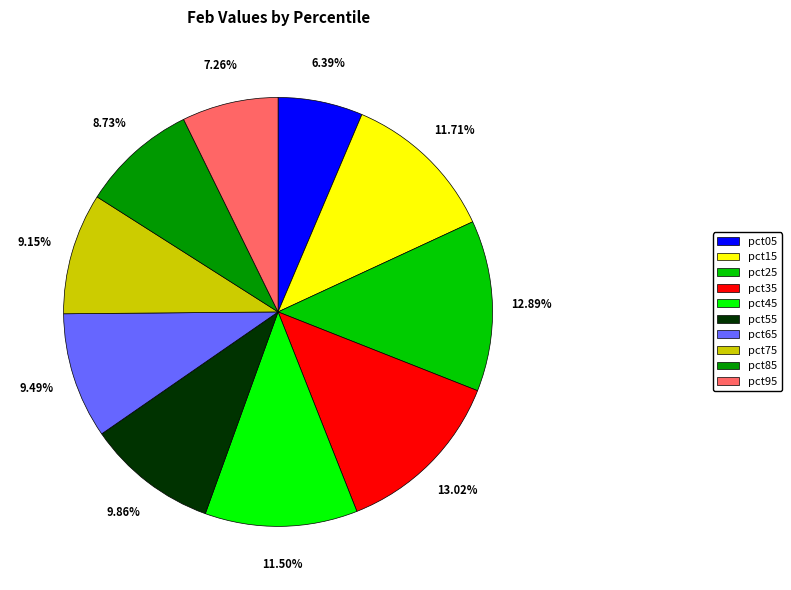

Between pct95 and pct35, which is larger?

pct35